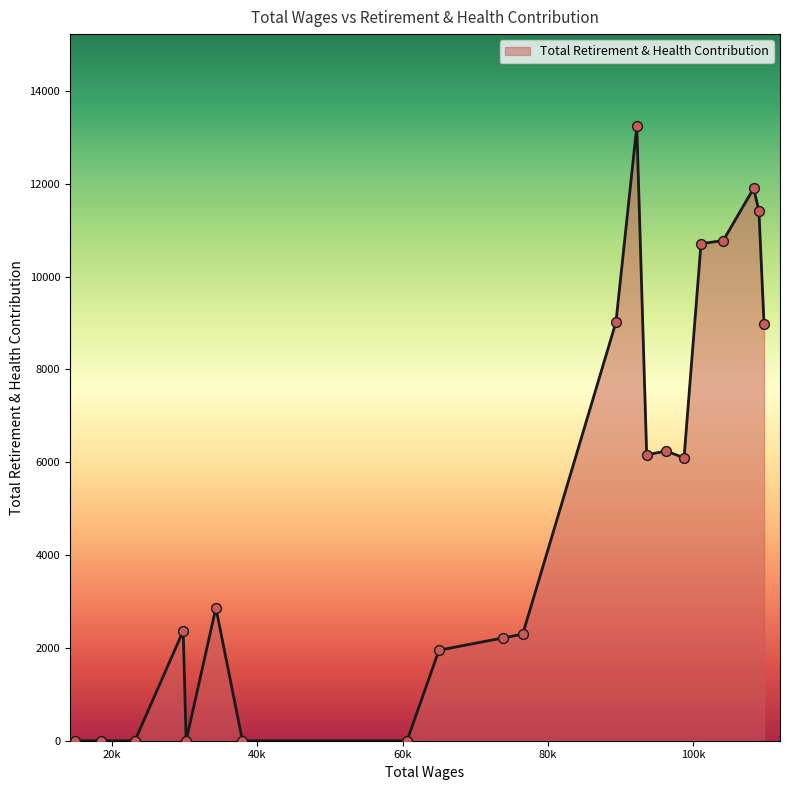

What is the difference between the maximum and minimum values?

13237